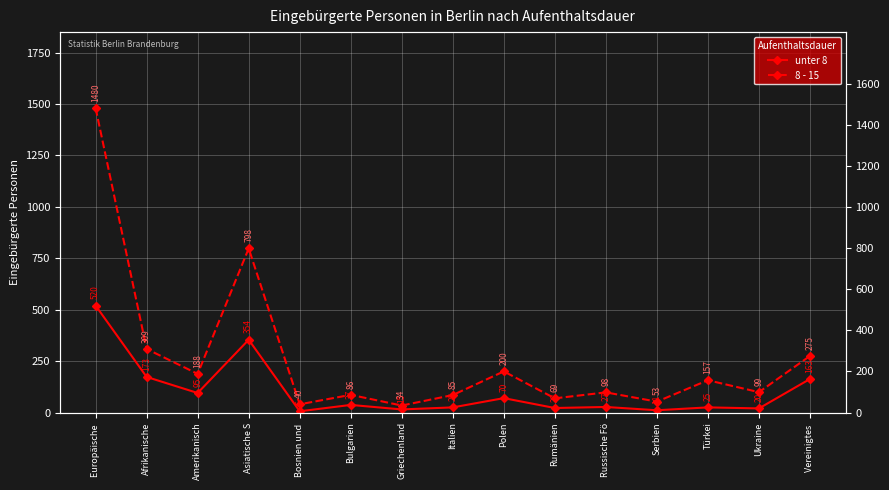

The value of unter 8 at Vereinigtes  is 44. True or false?

False